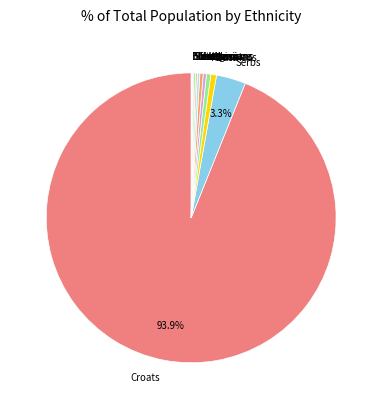

To the nearest percent, what is the average slice percentage?

8%